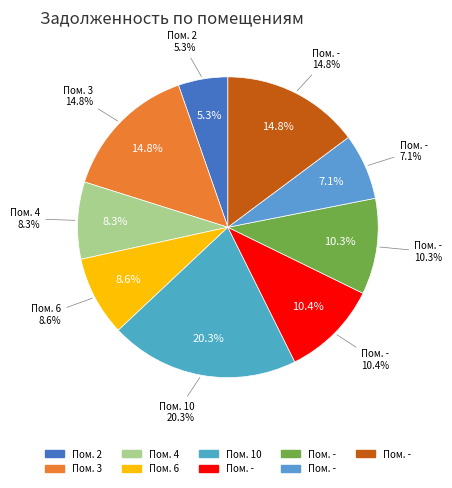

Is there any slice that represents more than half of the pie?

No